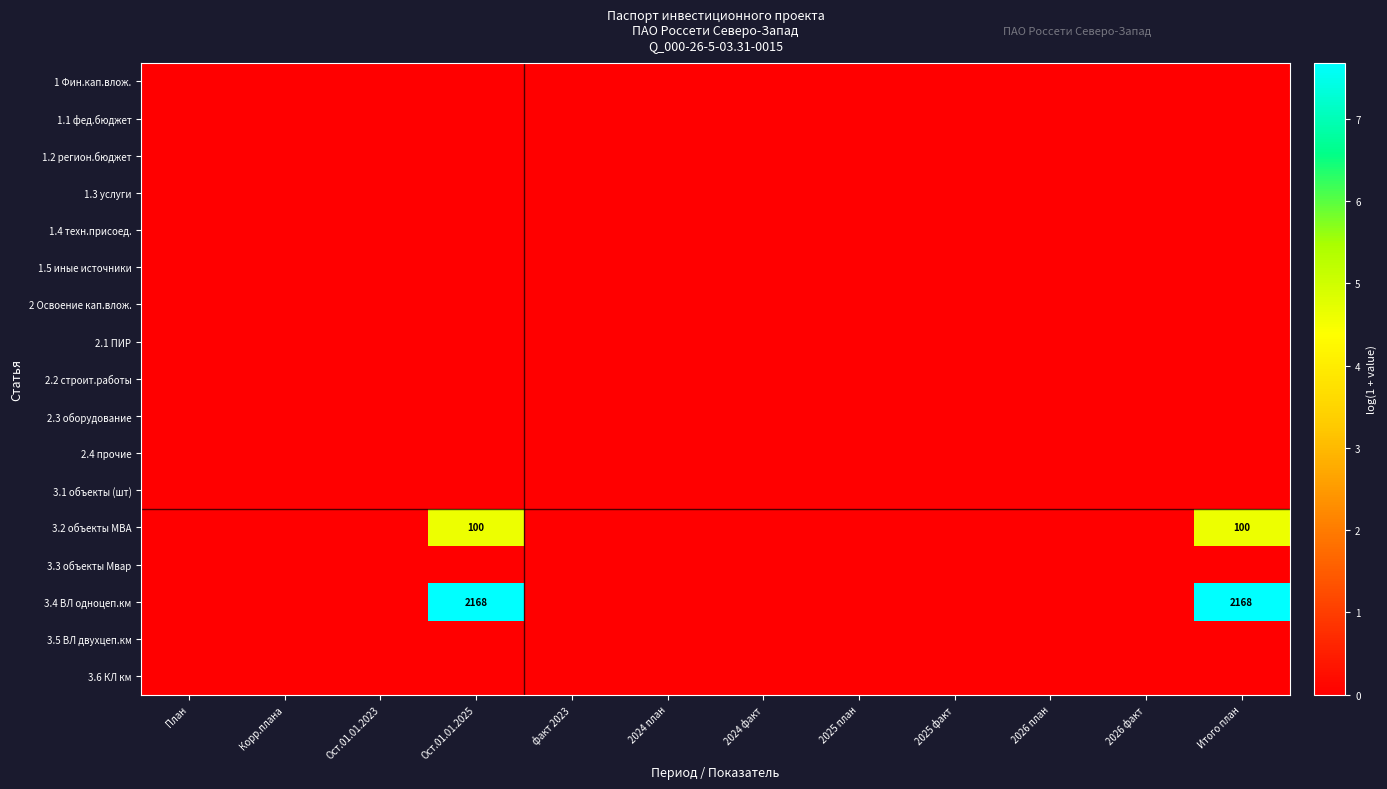

Which category has the highest value in the 3.4 ВЛ одноцеп.км series?

Ост.01.01.2025